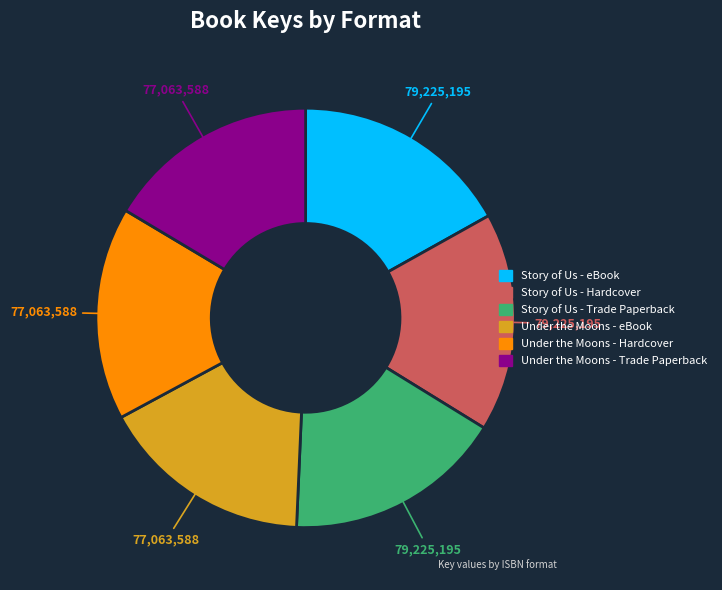

How many segments does this pie chart have?

6